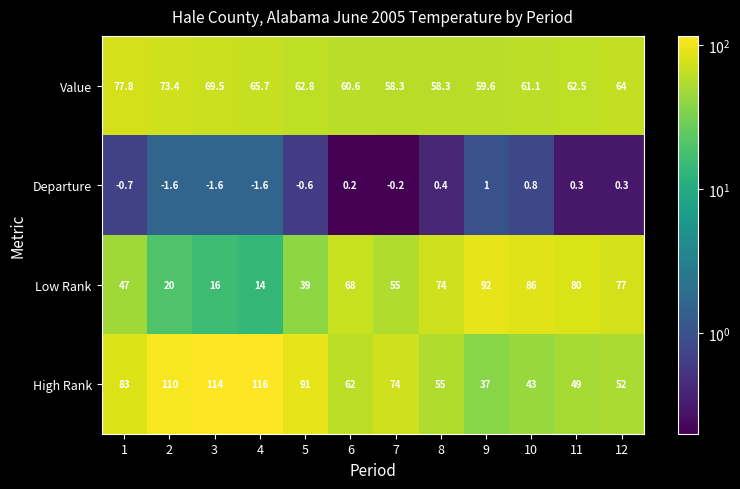

What is the sum of all Value values?

773.6